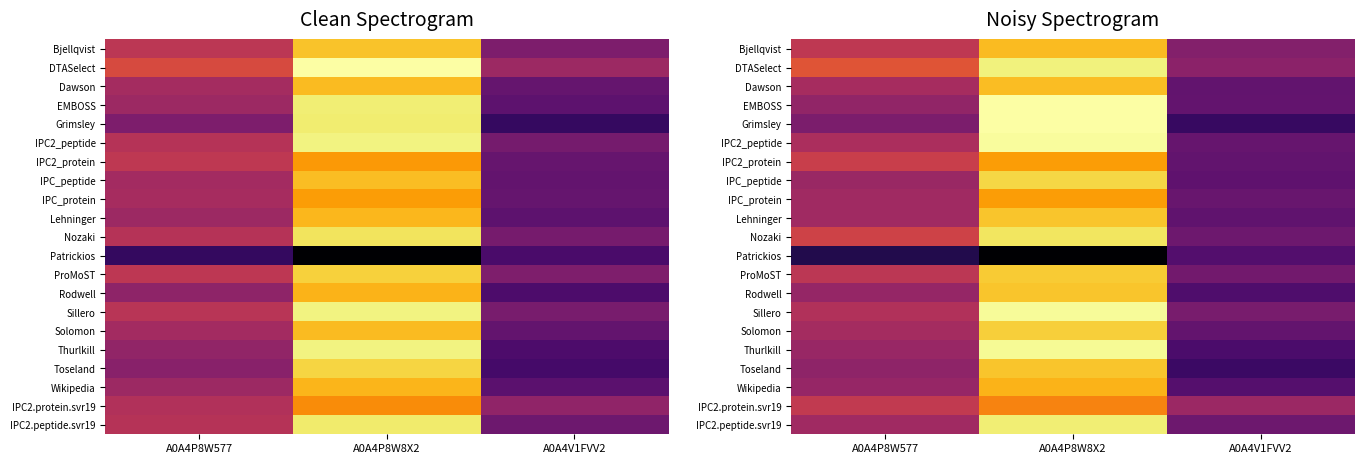

Is the value of Lehninger at A0A4P8W577 greater than the value of Toseland at A0A4P8W8X2?

No